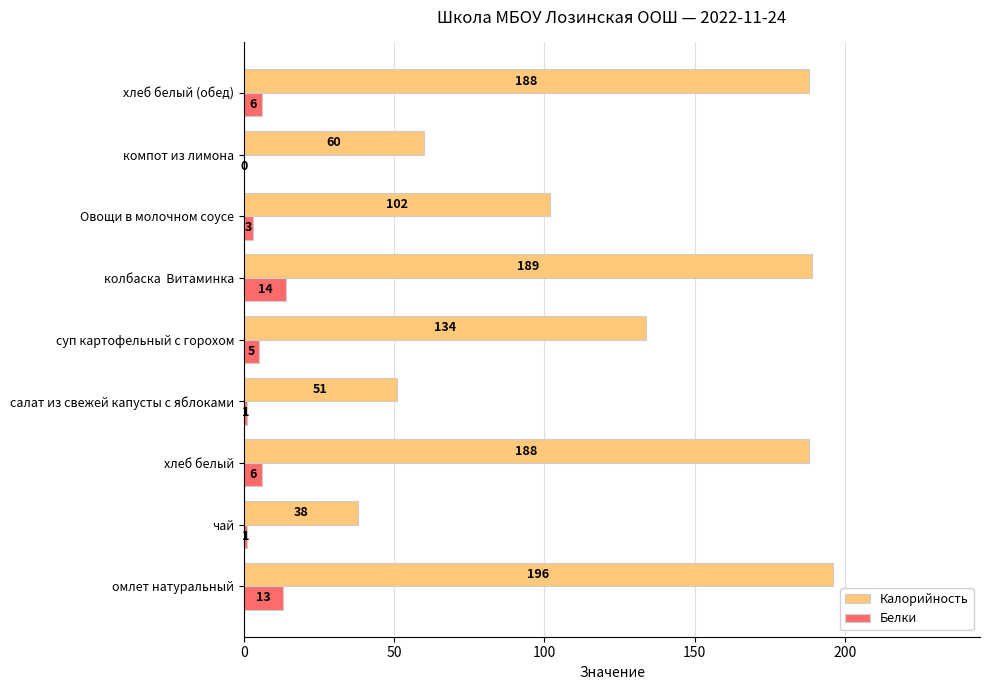

What is the sum of the Белки values at колбаска  Витаминка and Овощи в молочном соусе?

17